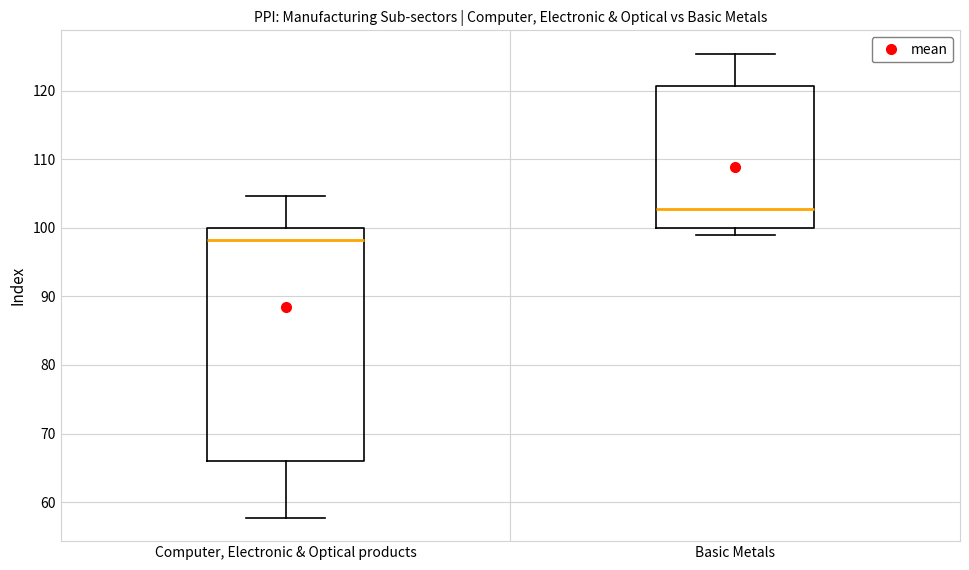

Reading left to right, transcribe this box plot: for each box, give where its median line is, the range the box spans, and where its two whiskers end, as read against the y-axis. The values are not printed on the chart, so give them approximately, as read against the axis.

Computer, Electronic & Optical products: median 98, box 66 to 100, whiskers 58 to 105
Basic Metals: median 103, box 100 to 121, whiskers 99 to 125